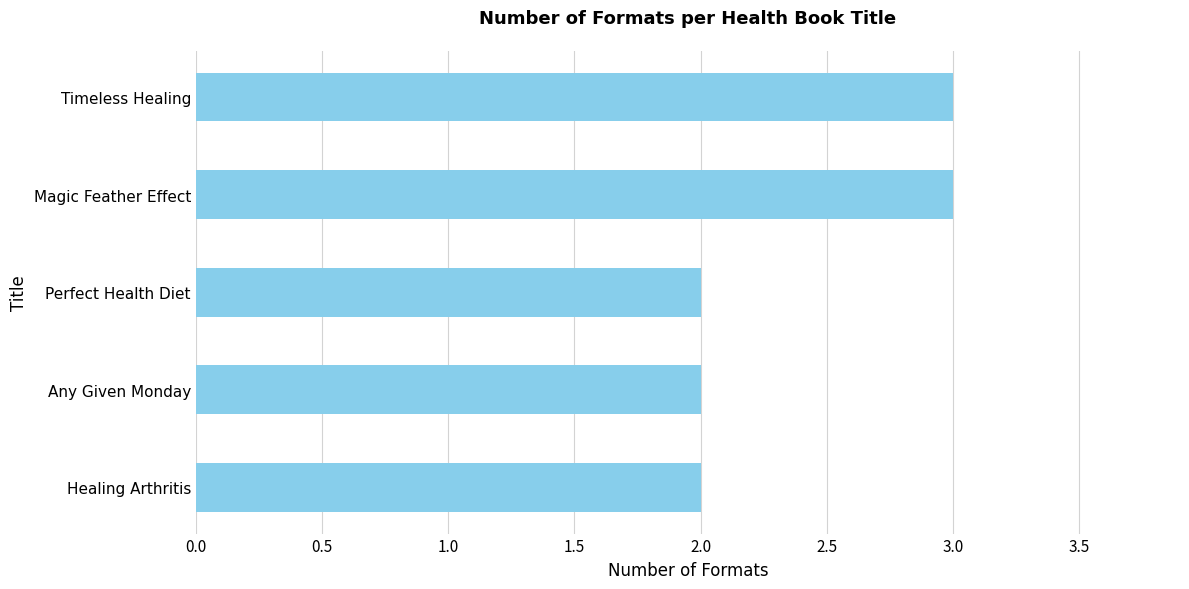

What is the maximum value shown in the chart?

3